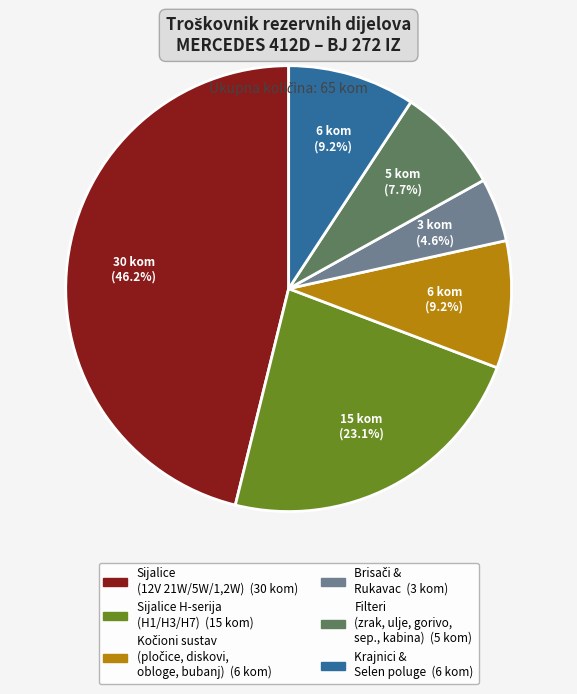

Does any single category account for the majority?

No